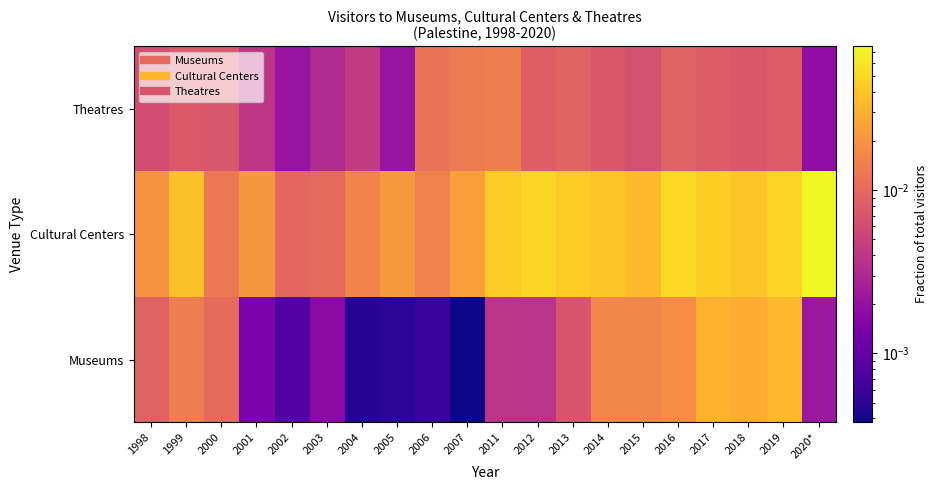

Reading left to right, what are all the values shown in this chart?

Museums: 1998=0.0	1999=0.0	2000=0.0	2001=0.0	2002=0.0	2003=0.0	2004=0.0	2005=0.0	2006=0.0	2007=0.0	2011=0.0	2012=0.0	2013=0.0	2014=0.0	2015=0.0	2016=0.0	2017=0.0	2018=0.0	2019=0.0	2020*=0.0
Cultural Centers: 1998=0.0	1999=0.0	2000=0.0	2001=0.0	2002=0.0	2003=0.0	2004=0.0	2005=0.0	2006=0.0	2007=0.0	2011=0.0	2012=0.0	2013=0.0	2014=0.0	2015=0.0	2016=0.1	2017=0.0	2018=0.0	2019=0.0	2020*=0.1
Theatres: 1998=0.0	1999=0.0	2000=0.0	2001=0.0	2002=0.0	2003=0.0	2004=0.0	2005=0.0	2006=0.0	2007=0.0	2011=0.0	2012=0.0	2013=0.0	2014=0.0	2015=0.0	2016=0.0	2017=0.0	2018=0.0	2019=0.0	2020*=0.0